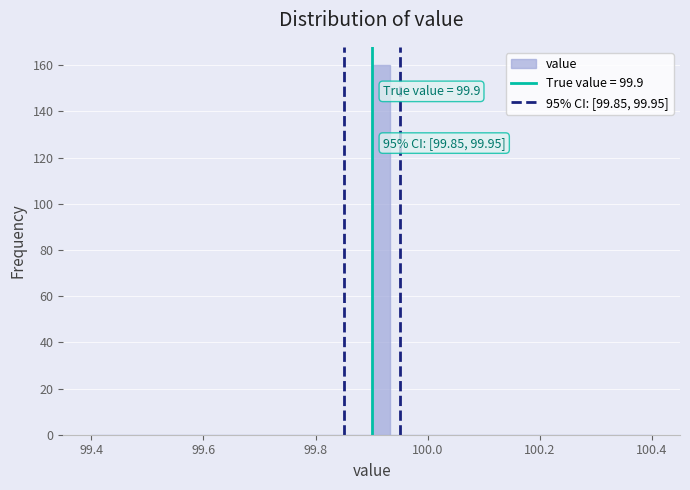

Around what value on the x-axis is the tallest bar? Give the approximate position of its centre, as read against the axis.

99.92